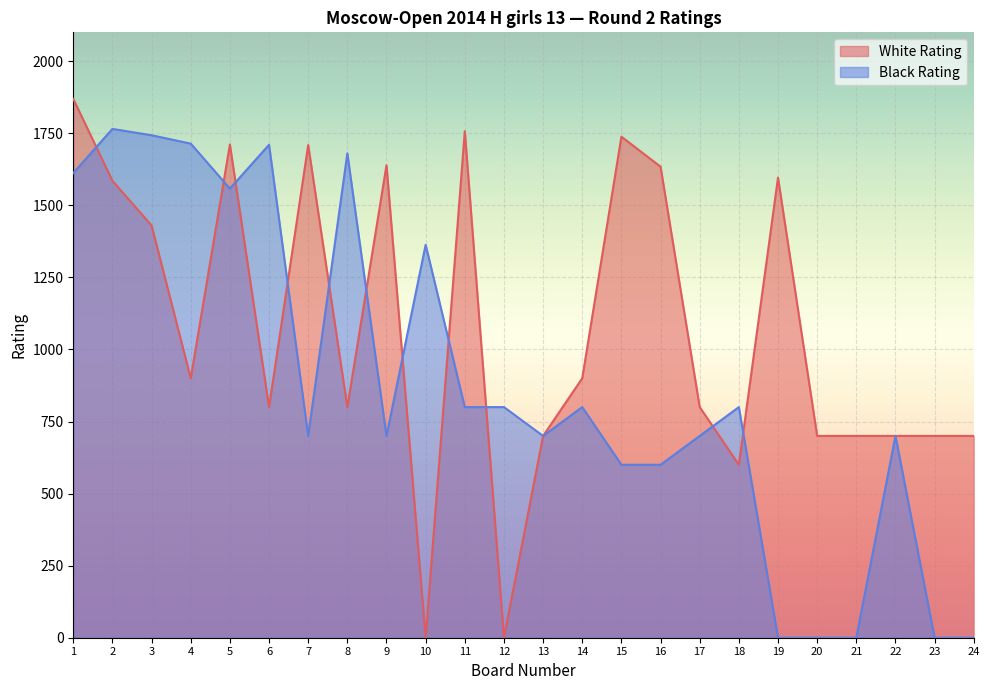

At which category does White Rating reach its first local peak?

5